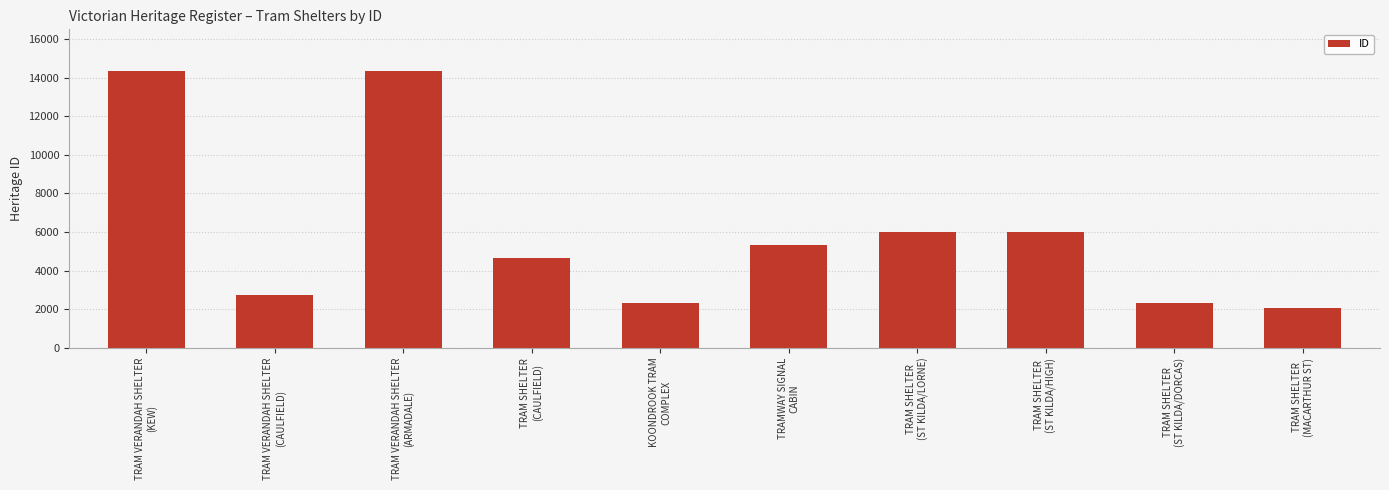

How many bars are there in total?

10